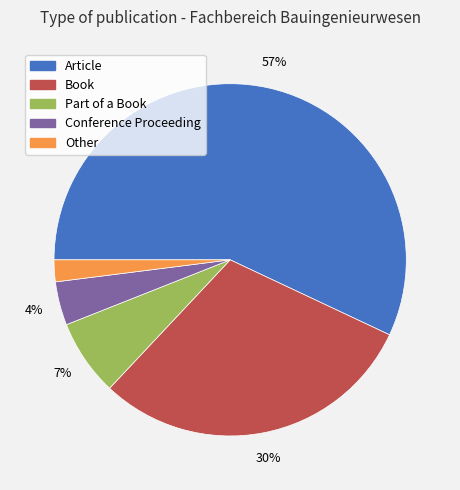

Count the number of slices in the pie.

5